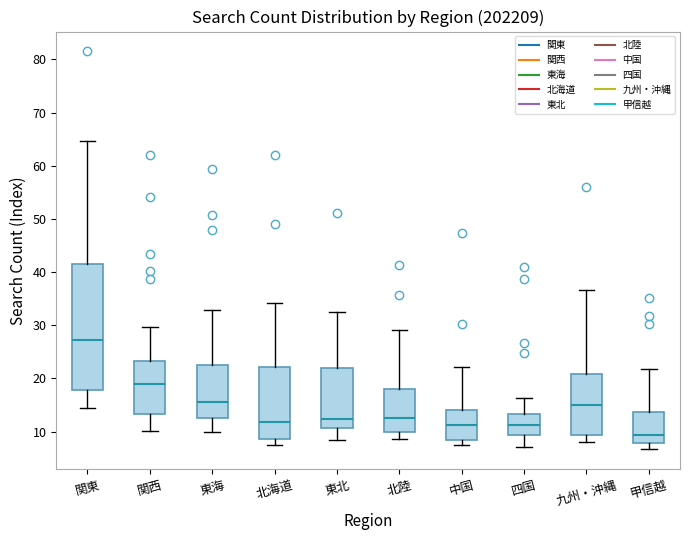

Where does the lower whisker of the box for 関西 end on the y-axis? The values are not printed on the chart, so give them approximately, as read against the axis.

10